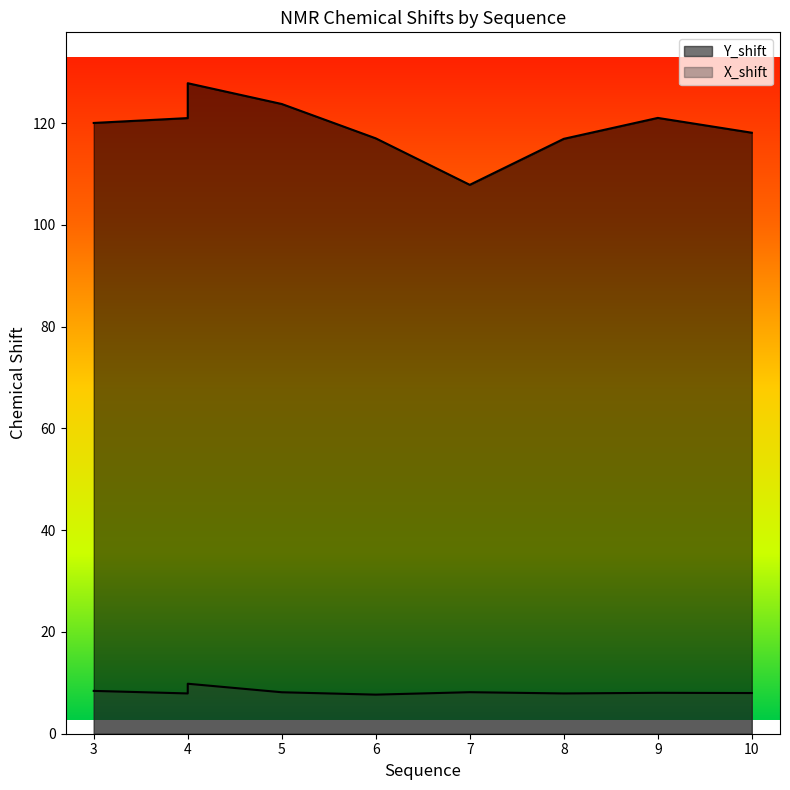

What is the sum of all X_shift values?

74.1